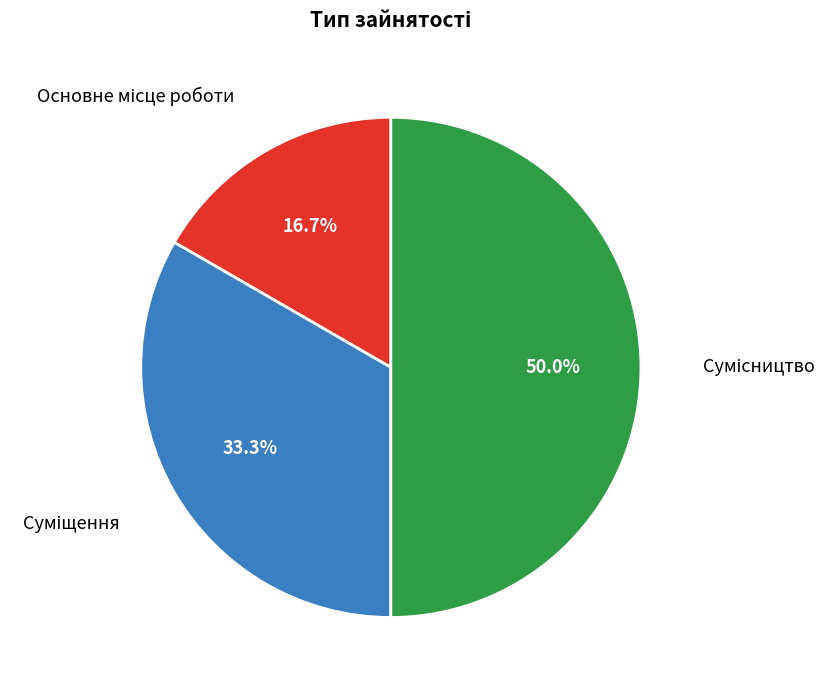

Which category has the biggest portion of the pie?

Сумісництво